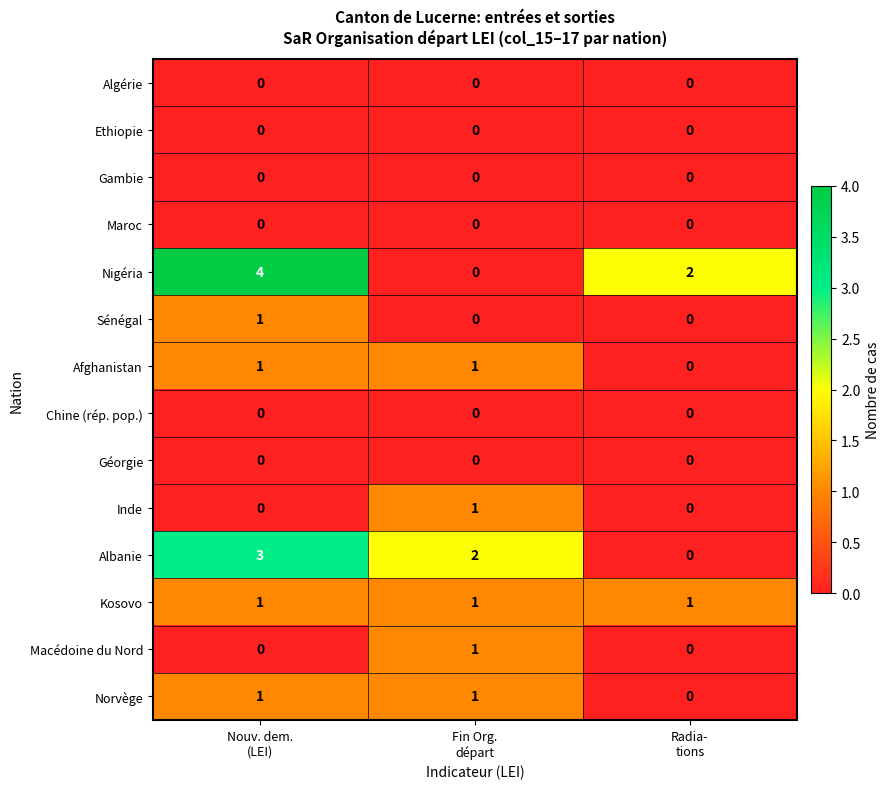

Which series has the widest spread of values?

Nigéria